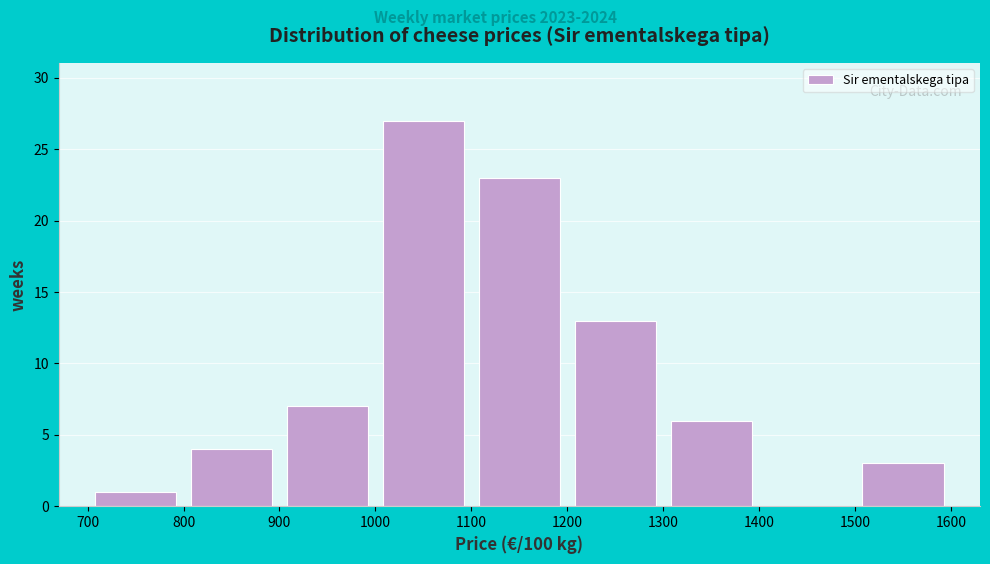

Reading left to right, list every bar in this chart as the range it spans on the x-axis followed by its height. The values are not printed on the chart, so give them approximately, as read against the axis.

700 to 800: 1
800 to 900: 4
900 to 1000: 7
1000 to 1100: 27
1100 to 1200: 23
1200 to 1300: 13
1300 to 1400: 6
1400 to 1500: 0
1500 to 1600: 3